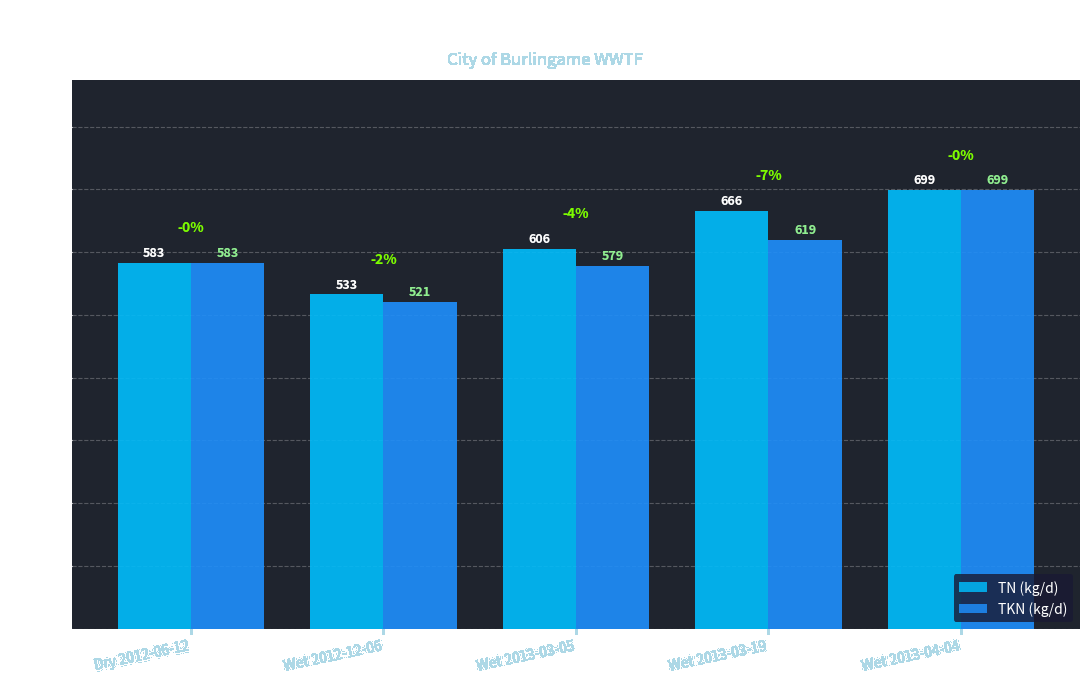

What is the value of the TKN (kg/d) bar at the 3rd from the left?

578.5